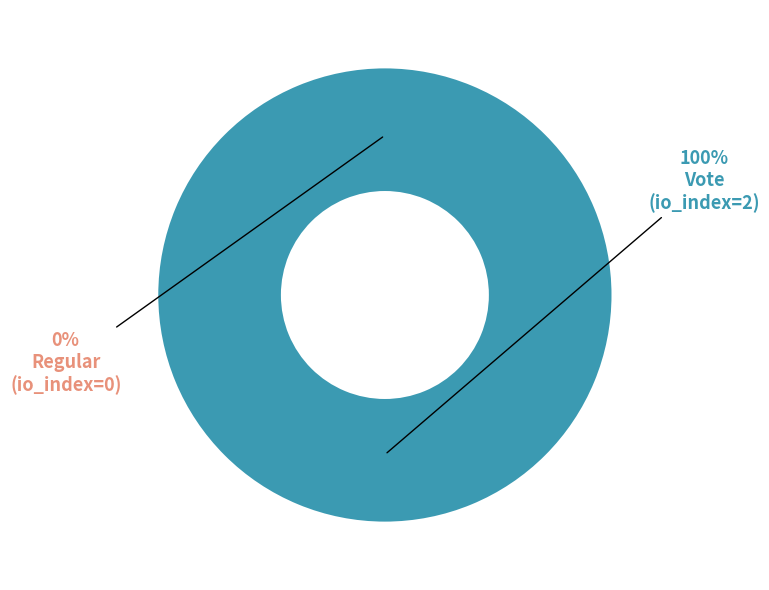

How many segments does this pie chart have?

2